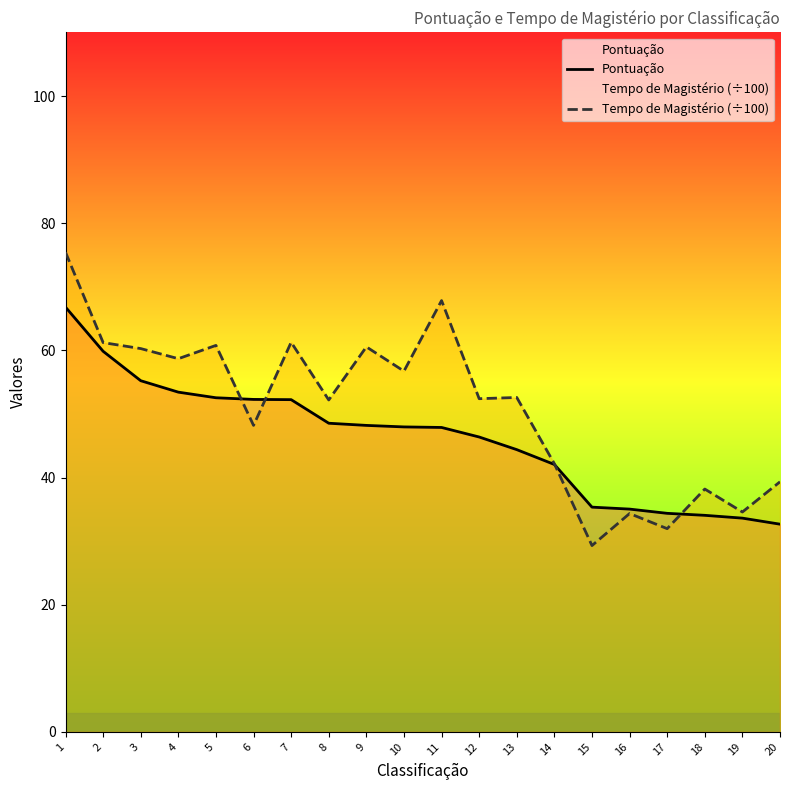

What is the total value across all series at 6?

100.5